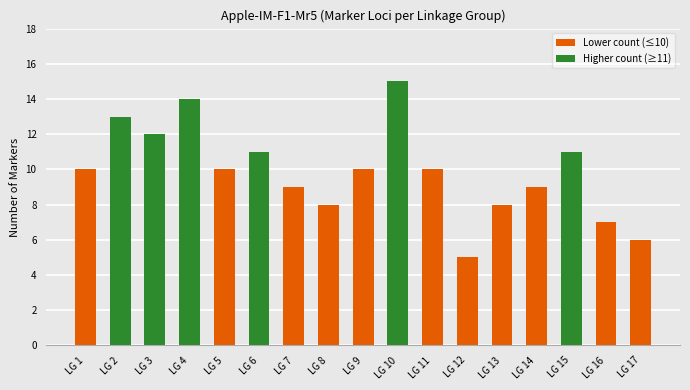

True or false: the data shows 15 at LG 10.

True